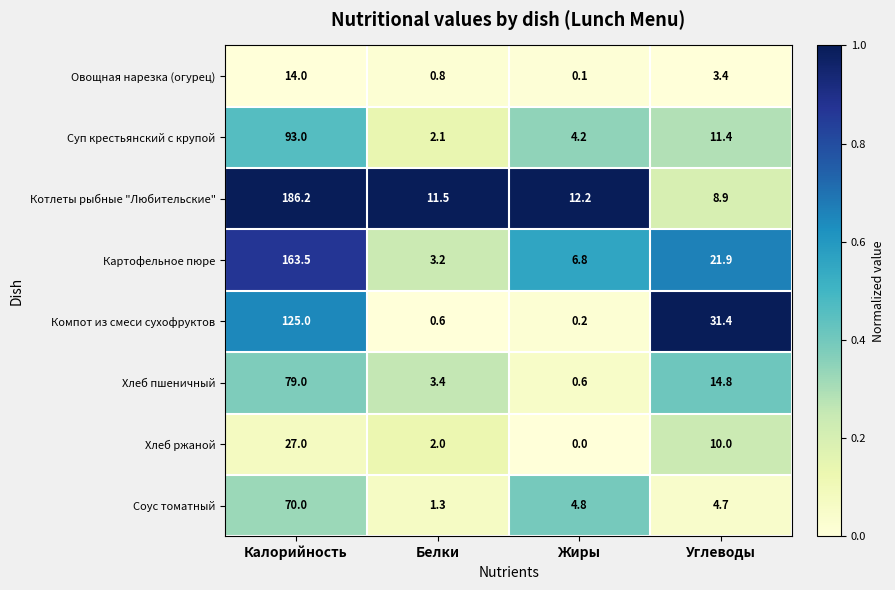

What is the greatest value displayed?

186.2